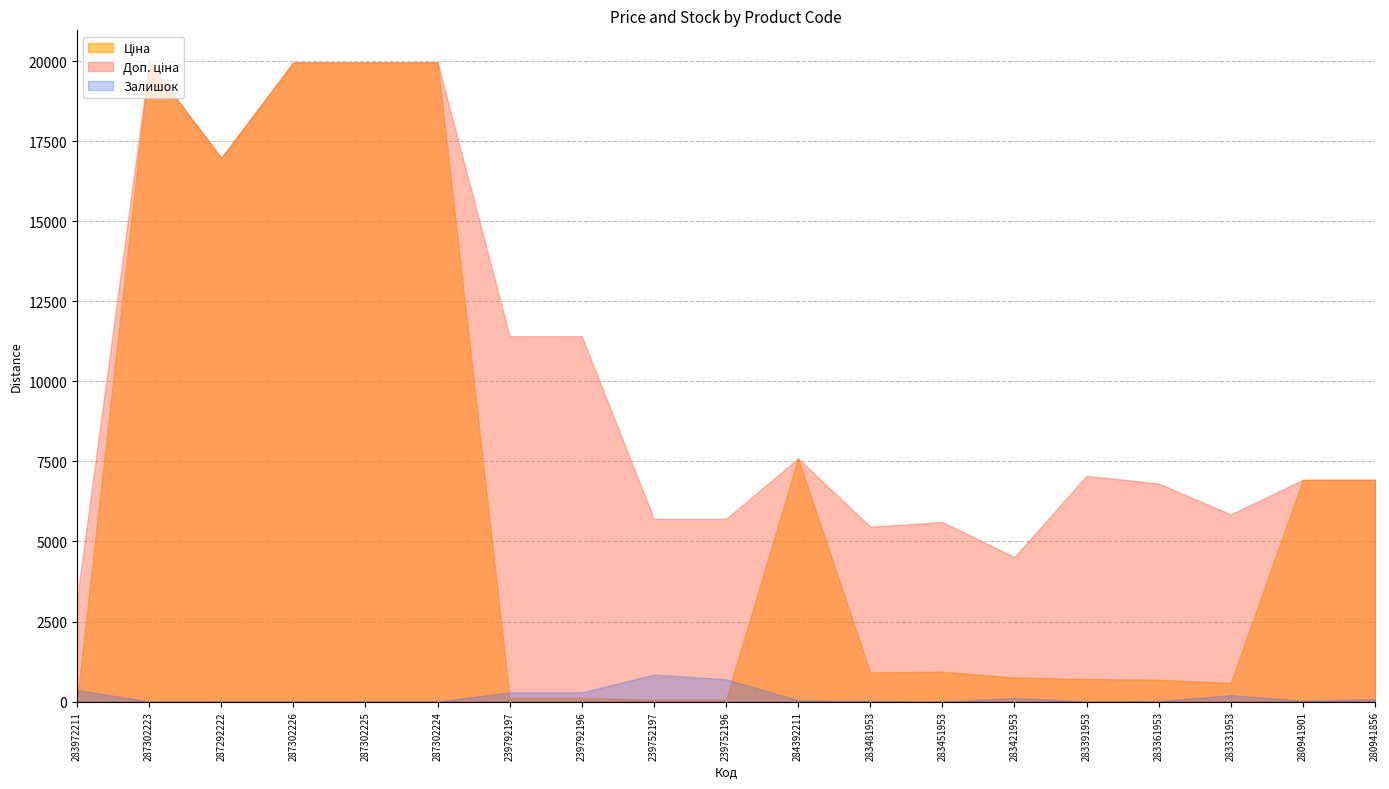

Is the value of Залишок at 239752196 greater than the value of Ціна at 283451953?

No